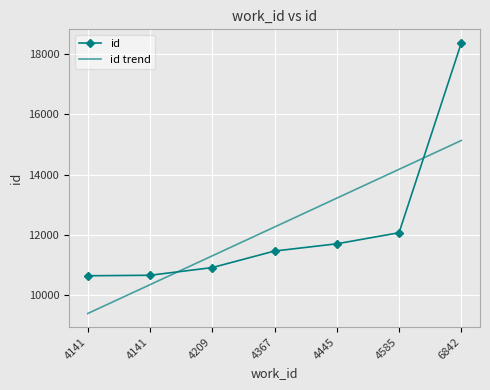

What are all the series names shown in the legend?

id, id trend